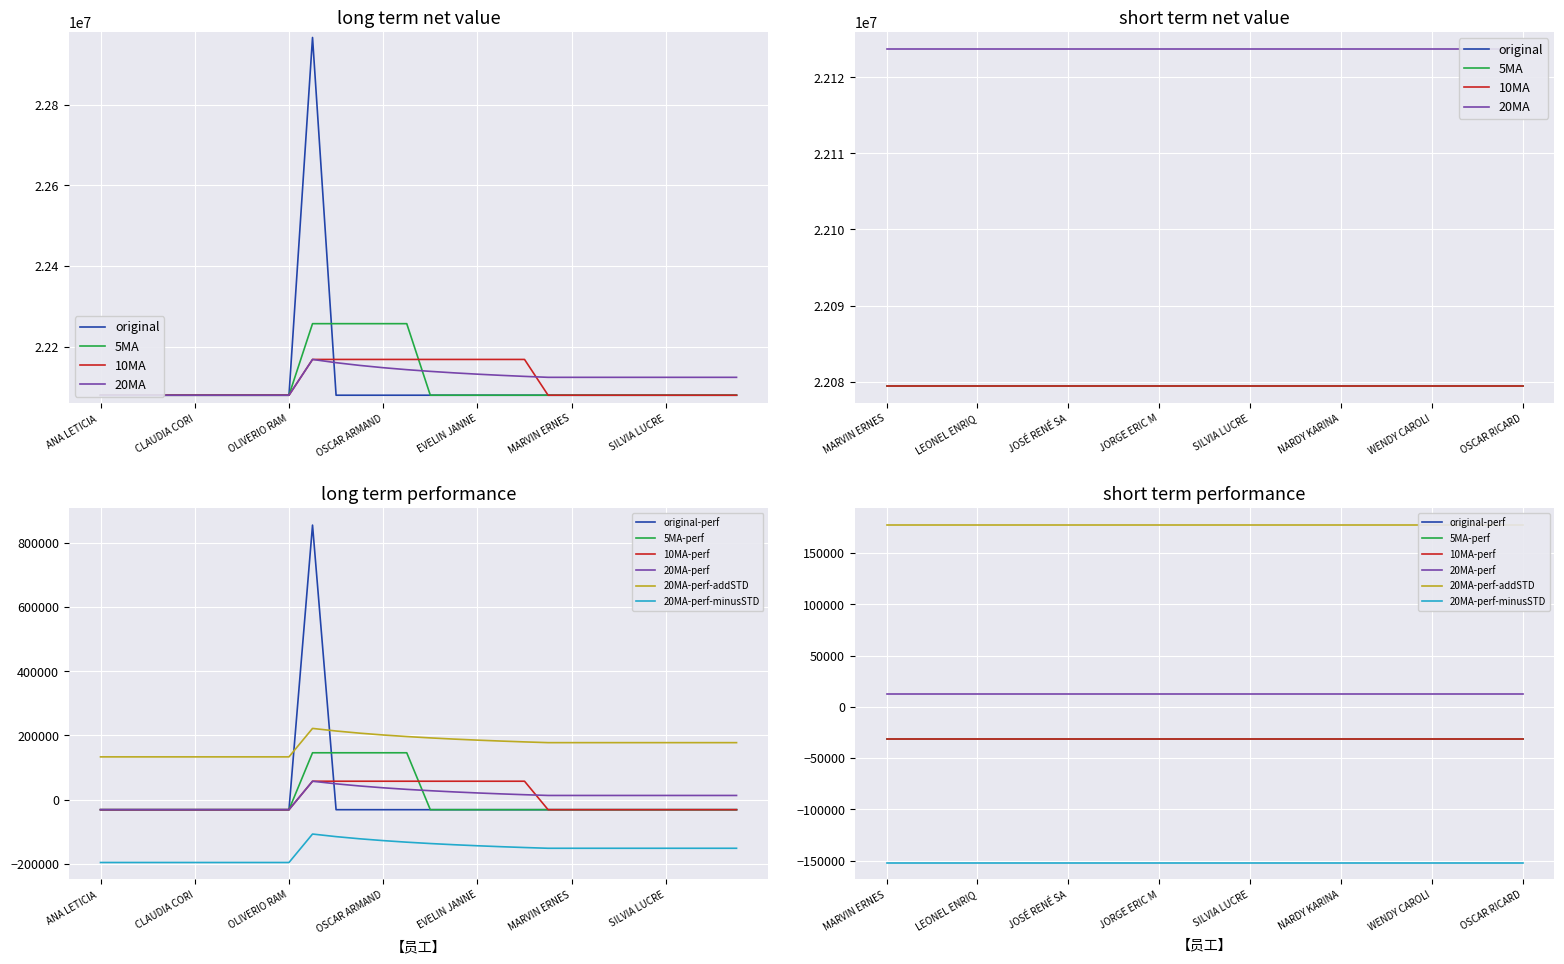

The chart shows a value of 36576282 at WENDY CAROLINA PERALTA CACHEO. True or false?

False